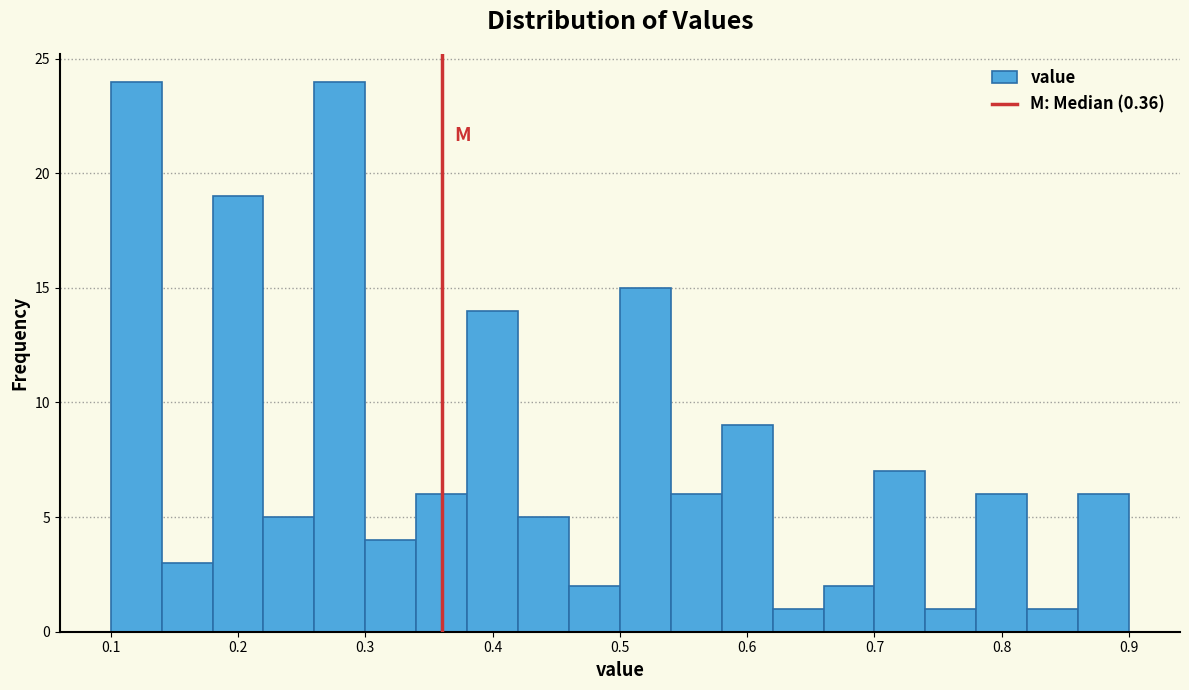

Reading left to right, transcribe this chart: for each bar, give the range it covers on the x-axis and its height. The values are not printed on the chart, so give them approximately, as read against the axis.

0.10 to 0.14: 24
0.14 to 0.18: 3
0.18 to 0.22: 19
0.22 to 0.26: 5
0.26 to 0.30: 24
0.30 to 0.34: 4
0.34 to 0.38: 6
0.38 to 0.42: 14
0.42 to 0.46: 5
0.46 to 0.50: 2
0.50 to 0.54: 15
0.54 to 0.58: 6
0.58 to 0.62: 9
0.62 to 0.66: 1
0.66 to 0.70: 2
0.70 to 0.74: 7
0.74 to 0.78: 1
0.78 to 0.82: 6
0.82 to 0.86: 1
0.86 to 0.90: 6